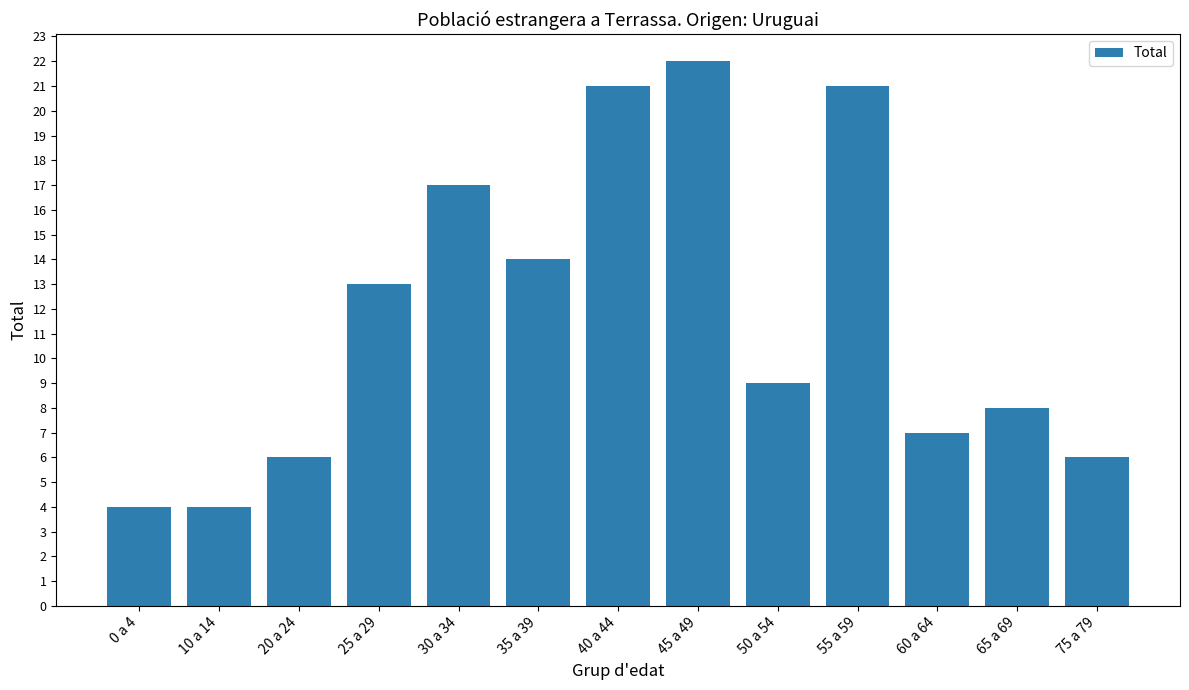

Does the chart contain stacked bars?

No